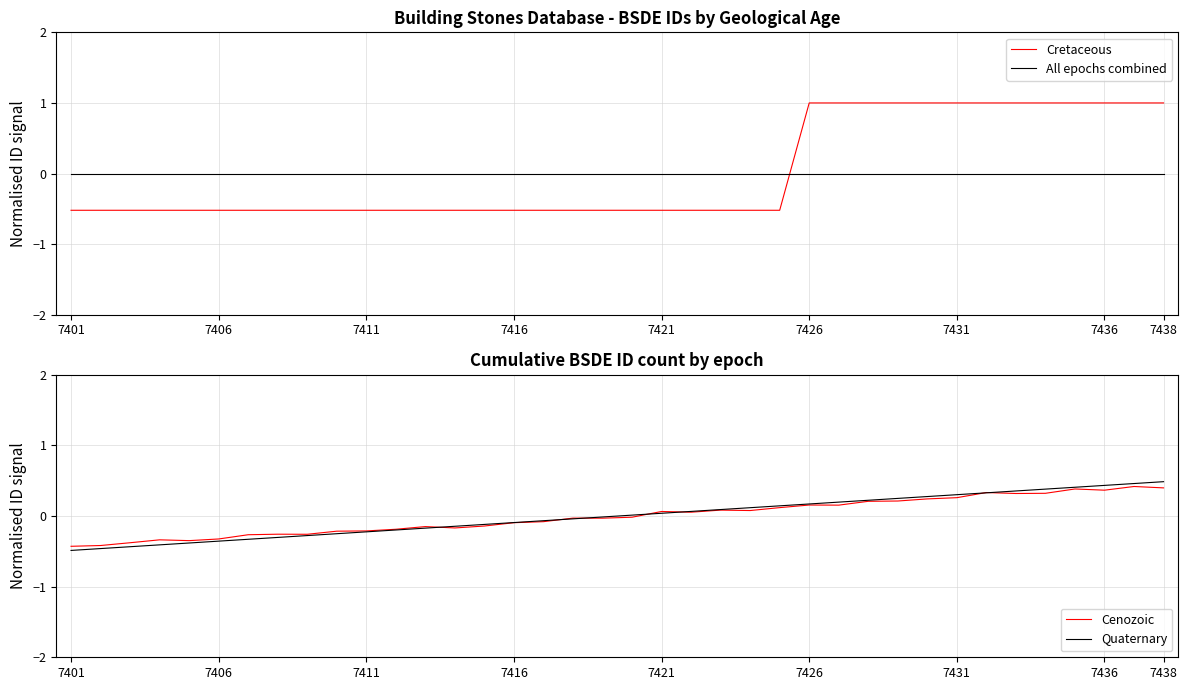

What is the total value across all series at 12?

-0.8